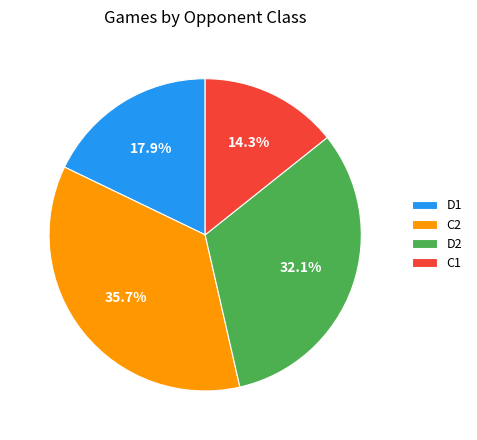

Which has a higher value, D2 or C2?

C2